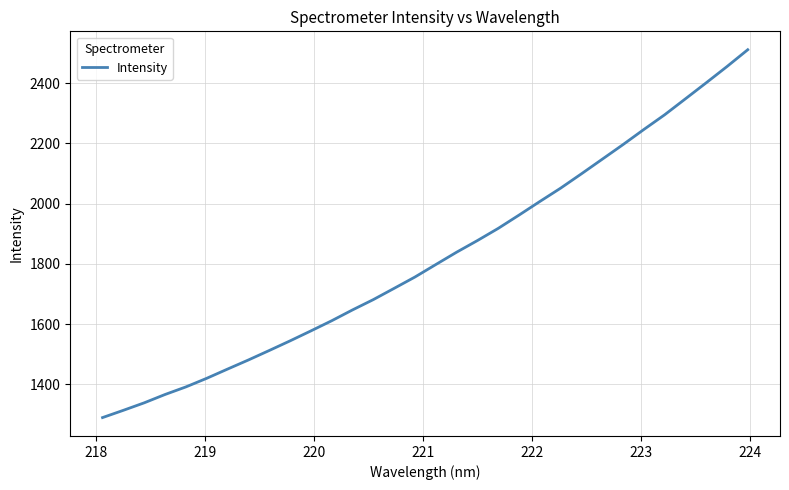

How many lines are shown in the chart?

1